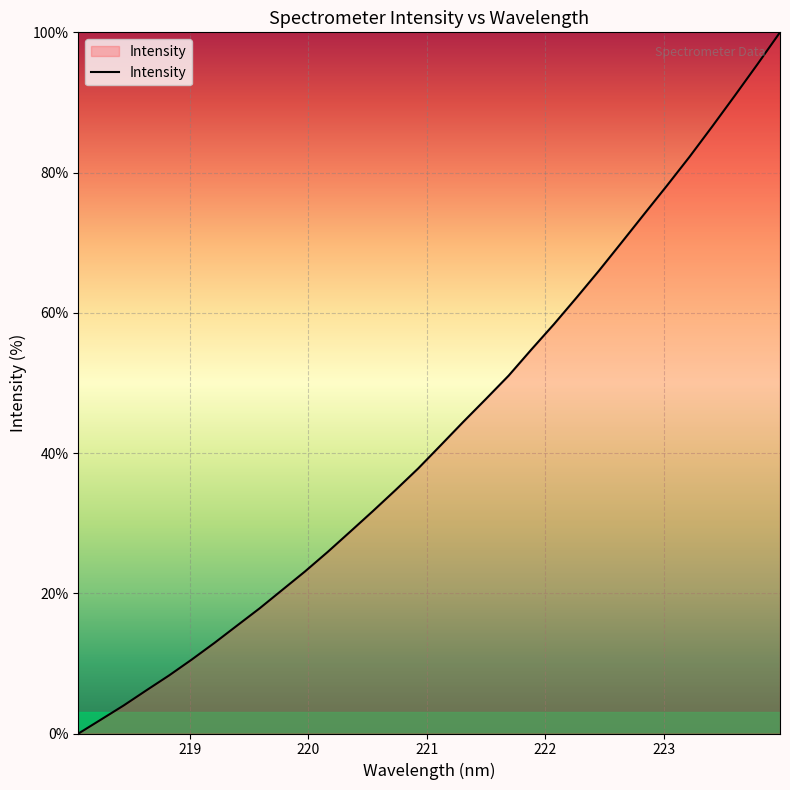

How many lines are shown in the chart?

1